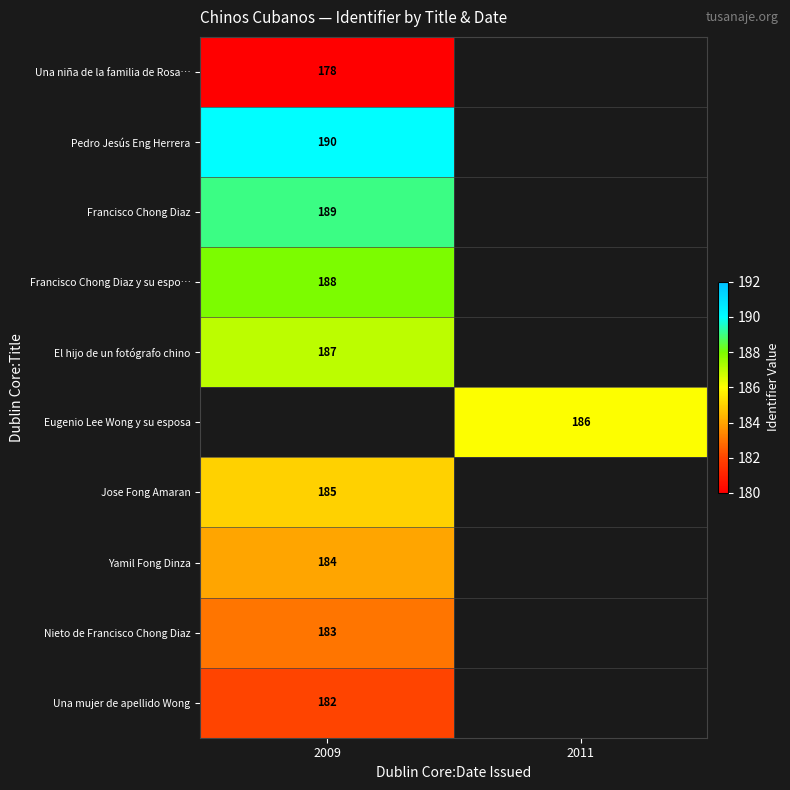

How many data points does each series have?

2